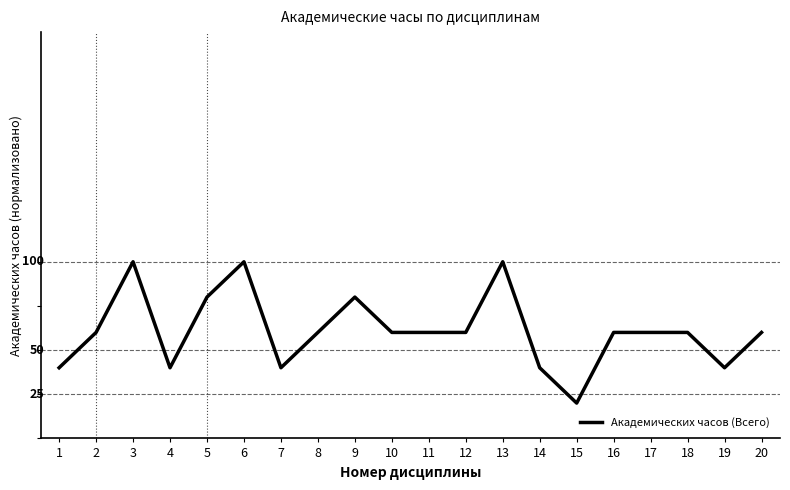

How many interior local peaks (higher than both neighbors) does the data have?

4